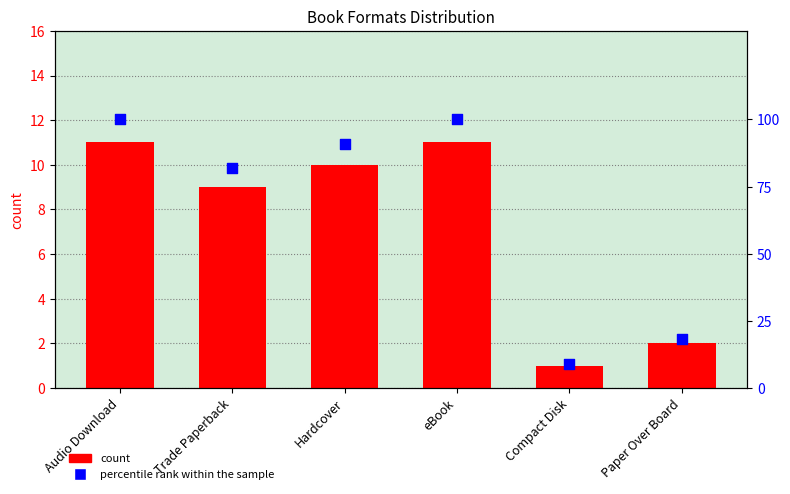

Is the value of percentile rank within the sample at Compact Disk greater than the value of count at Paper Over Board?

Yes